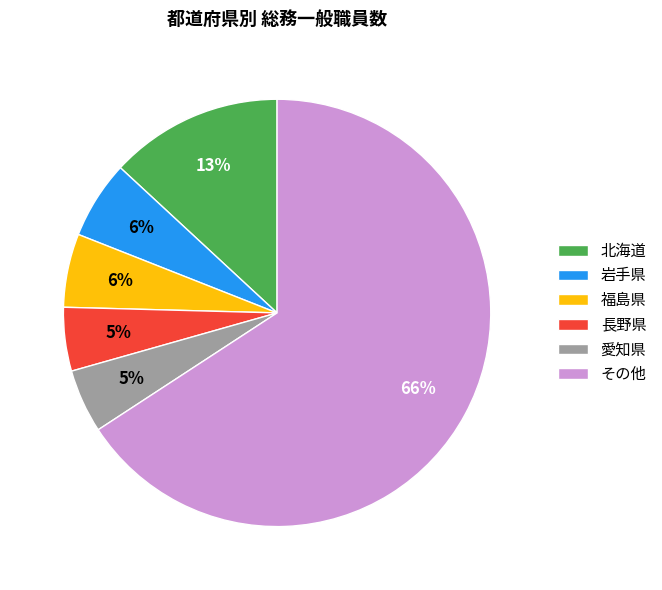

The 北海道 slice represents 13% of the pie. True or false?

True